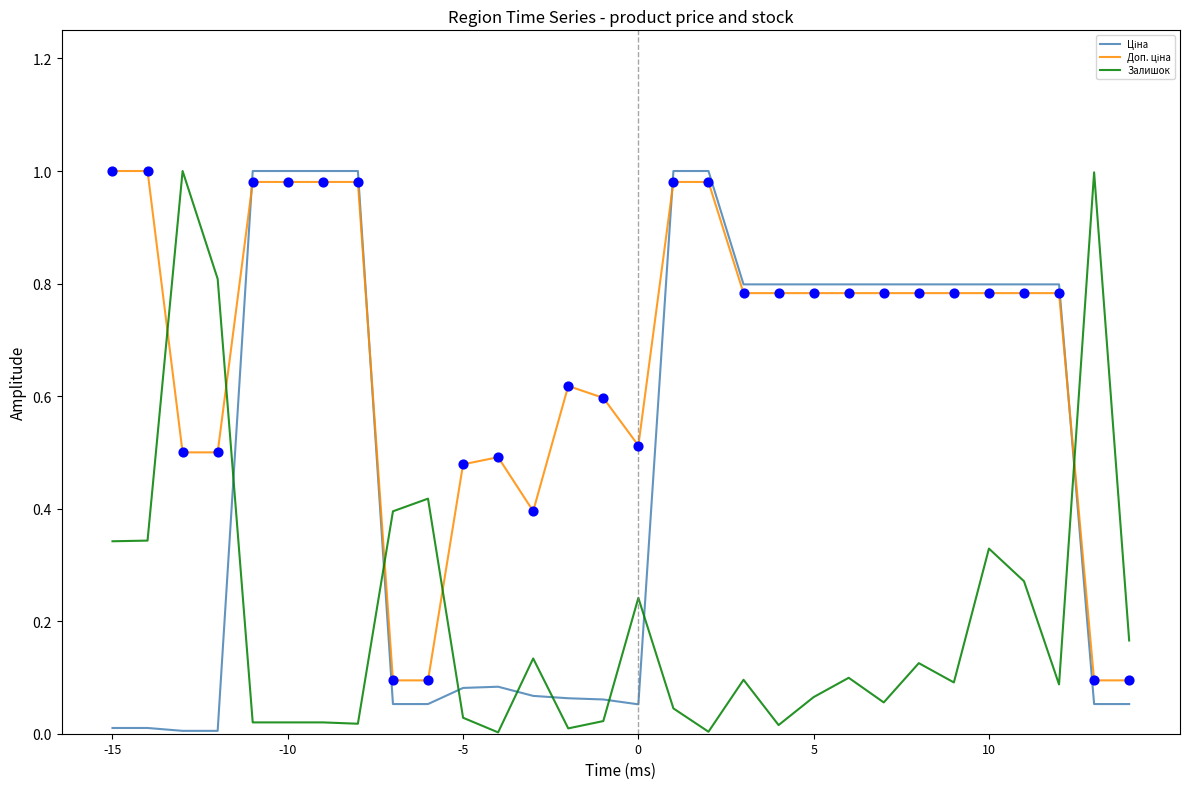

Does the chart have visible grid lines?

No